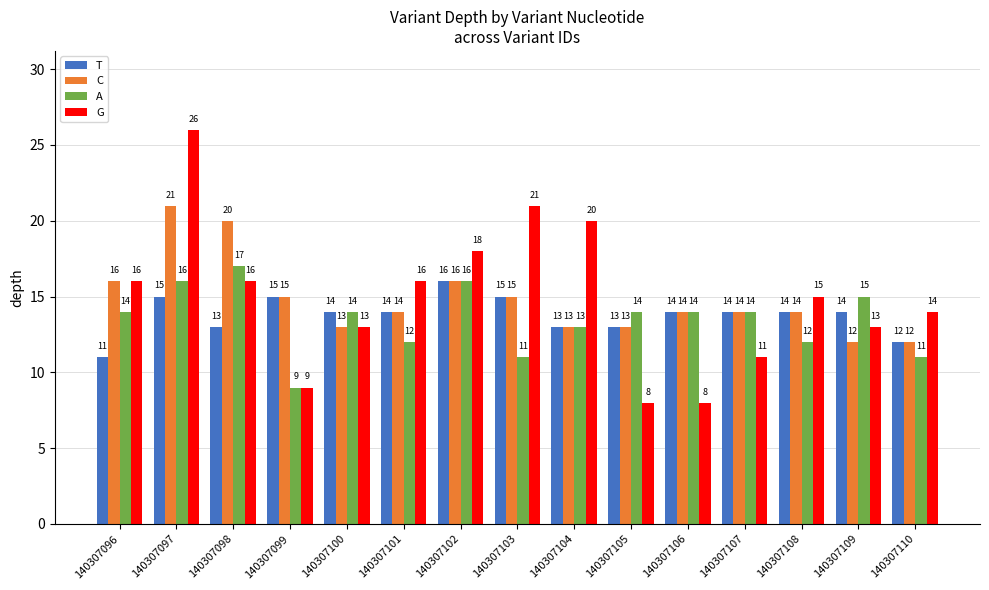

Is the value of C at 140307102 greater than the value of G at 140307097?

No